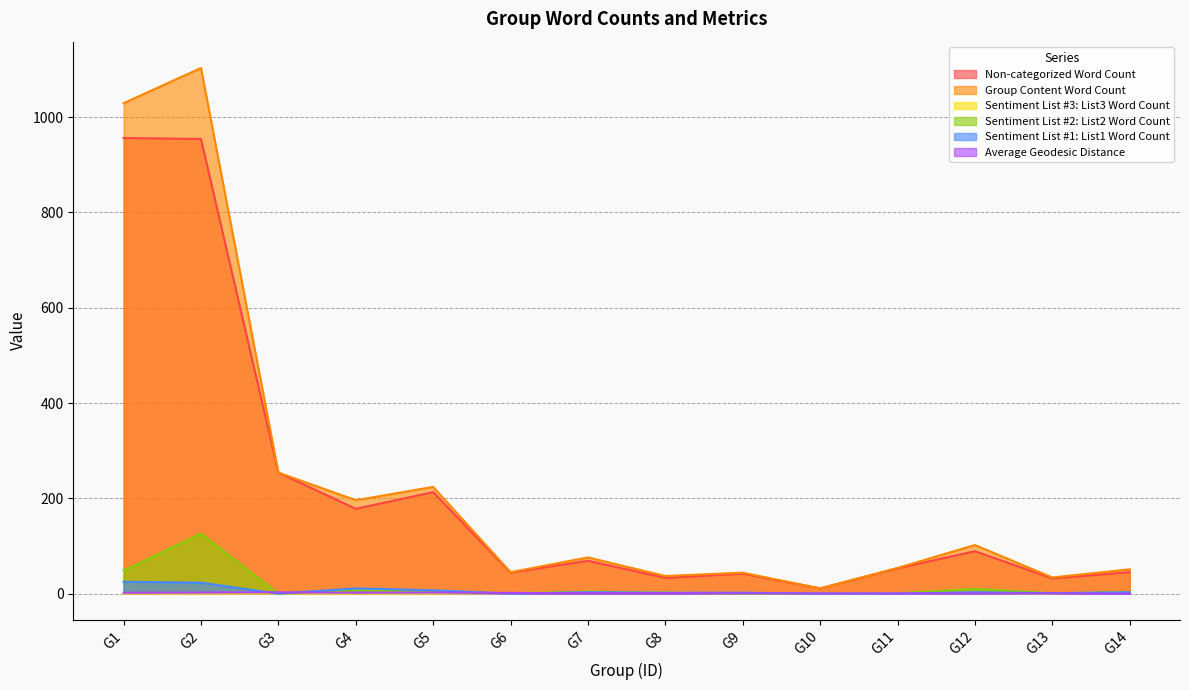

Is the value of Non-categorized Word Count at G2 greater than the value of Sentiment List #2: List2 Word Count at G5?

Yes